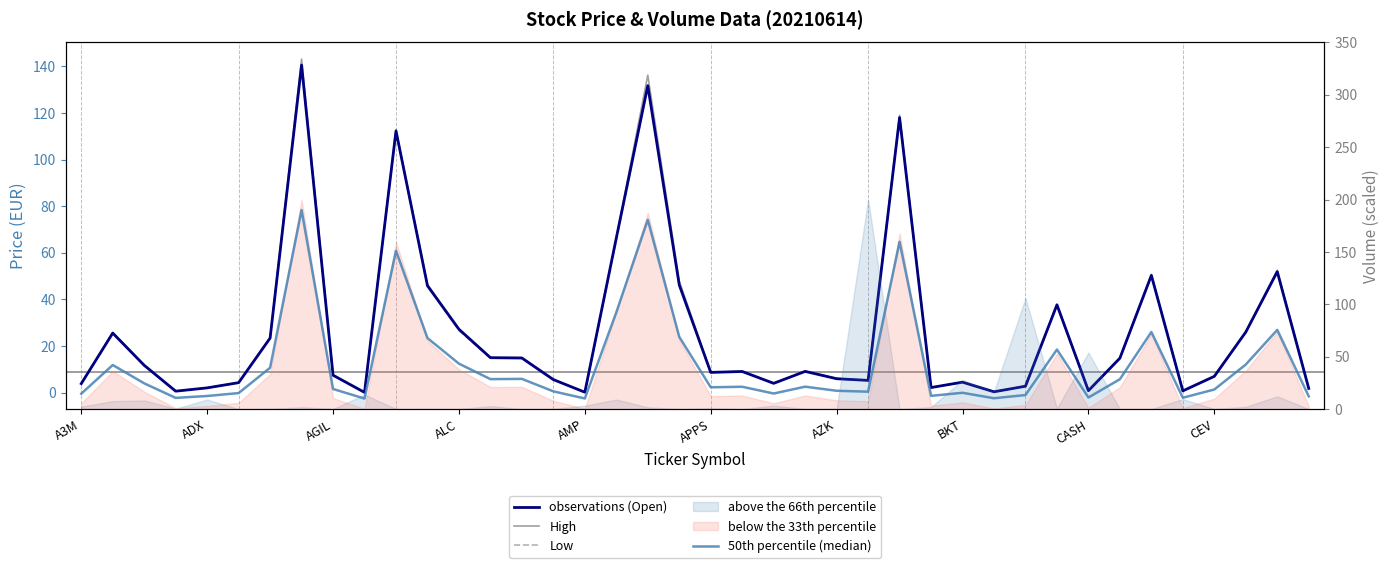

Reading left to right, what are all the values shown in this chart?

observations (Open): 3.9	25.6	11.7	0.6	2.0	4.3	23.4	140.5	7.5	0.1	112.3	45.9	27.2	15.0	14.8	5.6	0.2	66.4	131.7	46.2	8.7	9.1	4.0	9.1	6.0	5.3	118.0	2.2	4.5	0.4	2.8	37.7	0.8	14.8	50.3	0.8	7.0	26.0	51.9	1.8
High: 3.9	25.8	11.8	0.7	2.1	4.3	23.6	143.1	7.6	0.1	112.9	46.5	27.2	15.1	15.1	5.6	0.2	66.4	136.2	47.9	8.8	9.1	4.1	9.2	6.1	5.3	119.0	2.2	4.5	0.4	2.8	37.8	0.9	14.8	50.8	0.8	7.0	26.0	52.5	1.8
Low: 3.8	25.5	11.7	0.6	2.0	4.2	23.4	140.5	7.4	0.1	112.0	45.8	26.6	14.8	14.8	5.6	0.2	65.3	131.7	46.2	8.7	9.1	3.9	9.1	5.9	5.3	118.0	2.2	4.5	0.4	2.8	37.1	0.8	14.7	50.3	0.7	7.0	25.8	51.8	1.8
50th percentile (median): 14.7	42.0	24.5	10.7	12.5	15.3	39.4	190.0	19.2	10.0	151.0	67.8	43.3	28.6	28.8	16.9	10.1	92.3	180.7	68.9	20.8	21.3	14.8	21.4	17.5	16.6	159.7	12.6	15.5	10.3	13.4	56.8	11.0	28.5	73.6	10.8	18.7	42.5	75.6	12.1